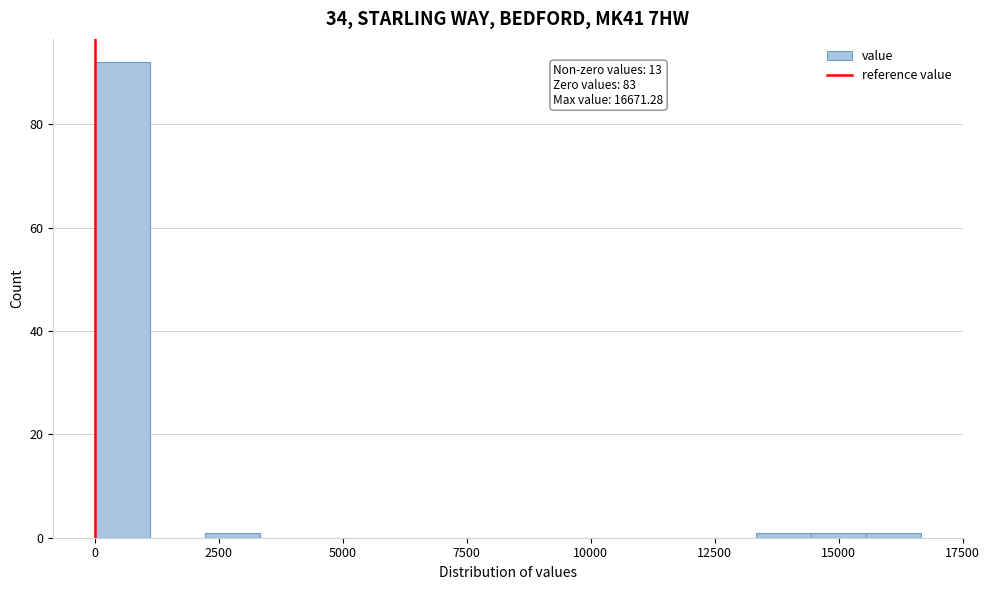

Read against the x-axis, roughly where is the centre of the tallest bar?

500